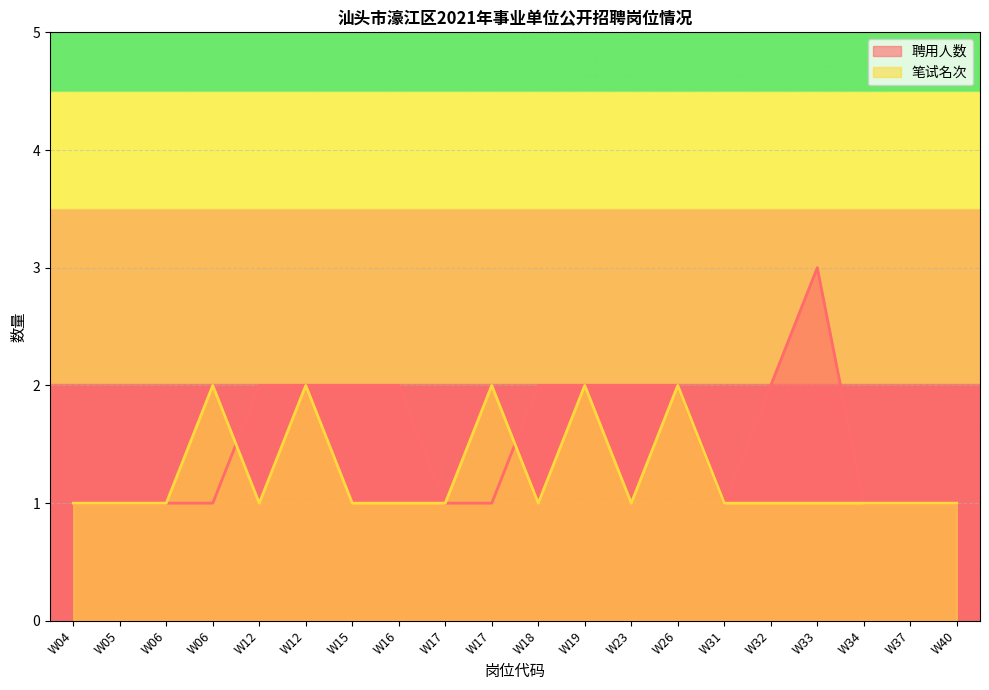

How many 笔试名次 values are between 1 and 2?

20